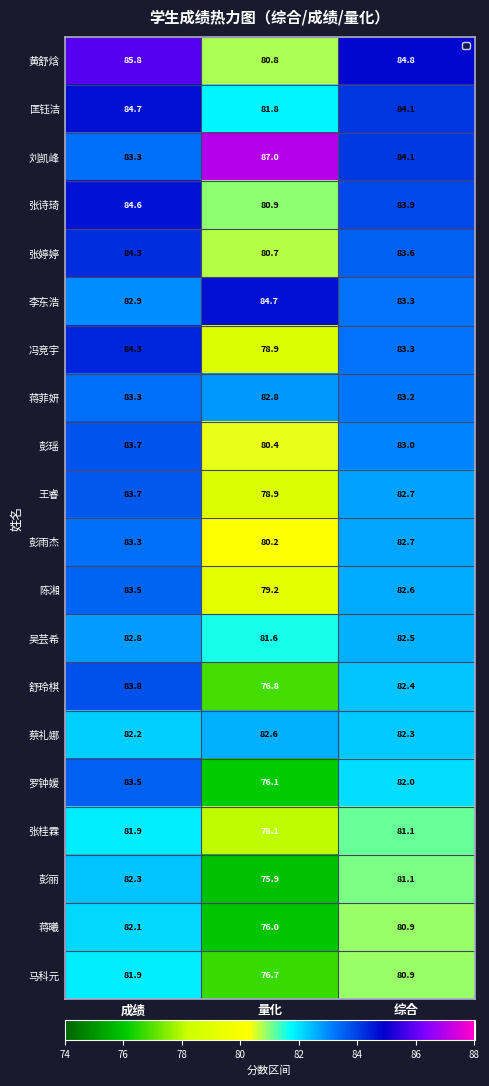

At 综合, list the series in order from largest to smallest.

黄舒焓, 匡钰洁, 刘凯峰, 张诗琦, 张婷婷, 李东浩, 冯竞宇, 蒋菲妍, 彭瑶, 王睿, 彭雨杰, 陈湘, 吴芸希, 舒玲棋, 蔡礼娜, 罗钟媛, 张桂霖, 彭丽, 蒋曦, 马科元